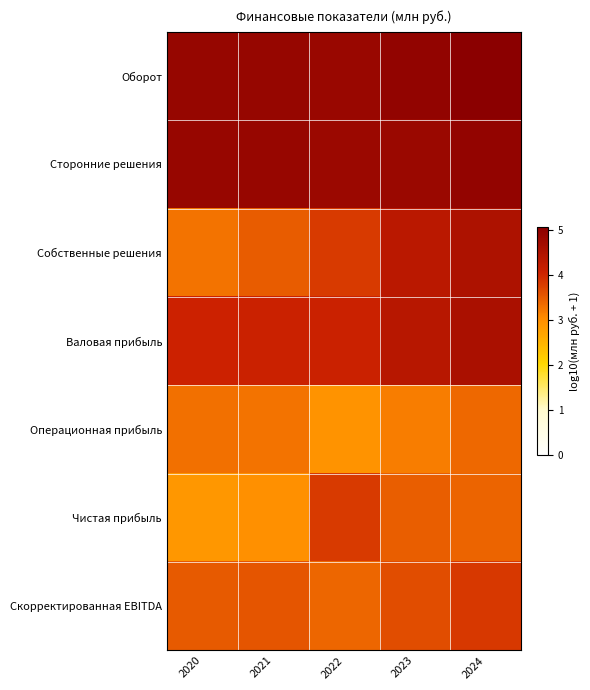

At how many categories does at least one series exceed 4?

5